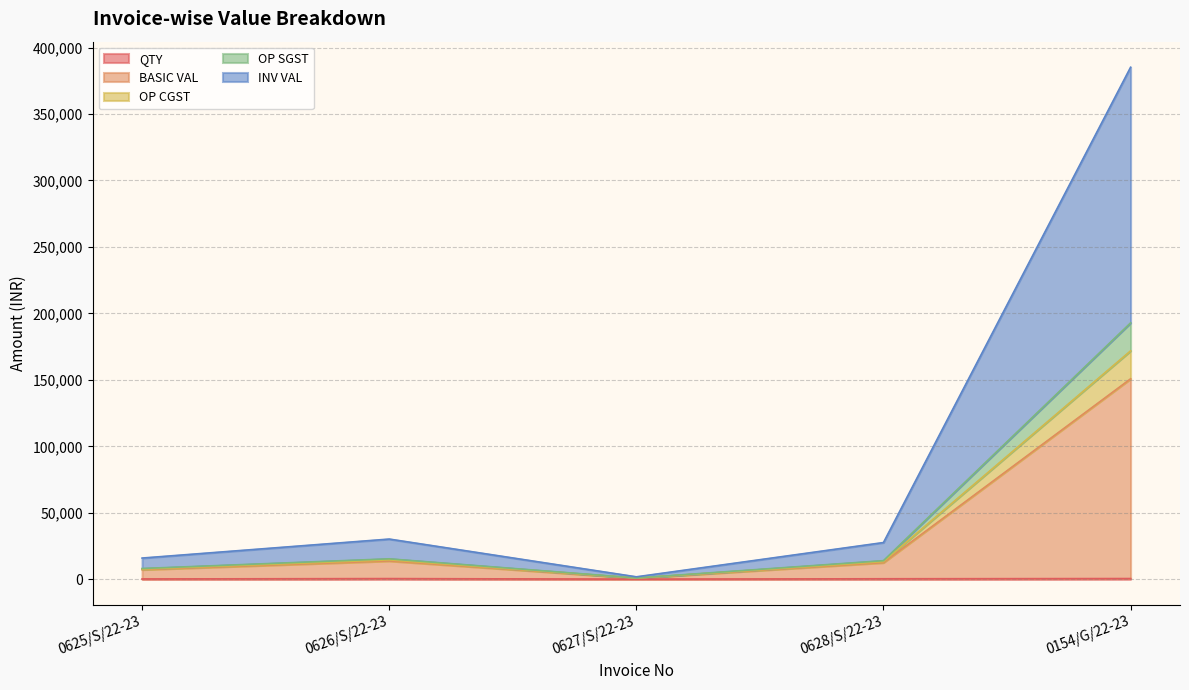

Where is the first local maximum for OP CGST?

0626/S/22-23